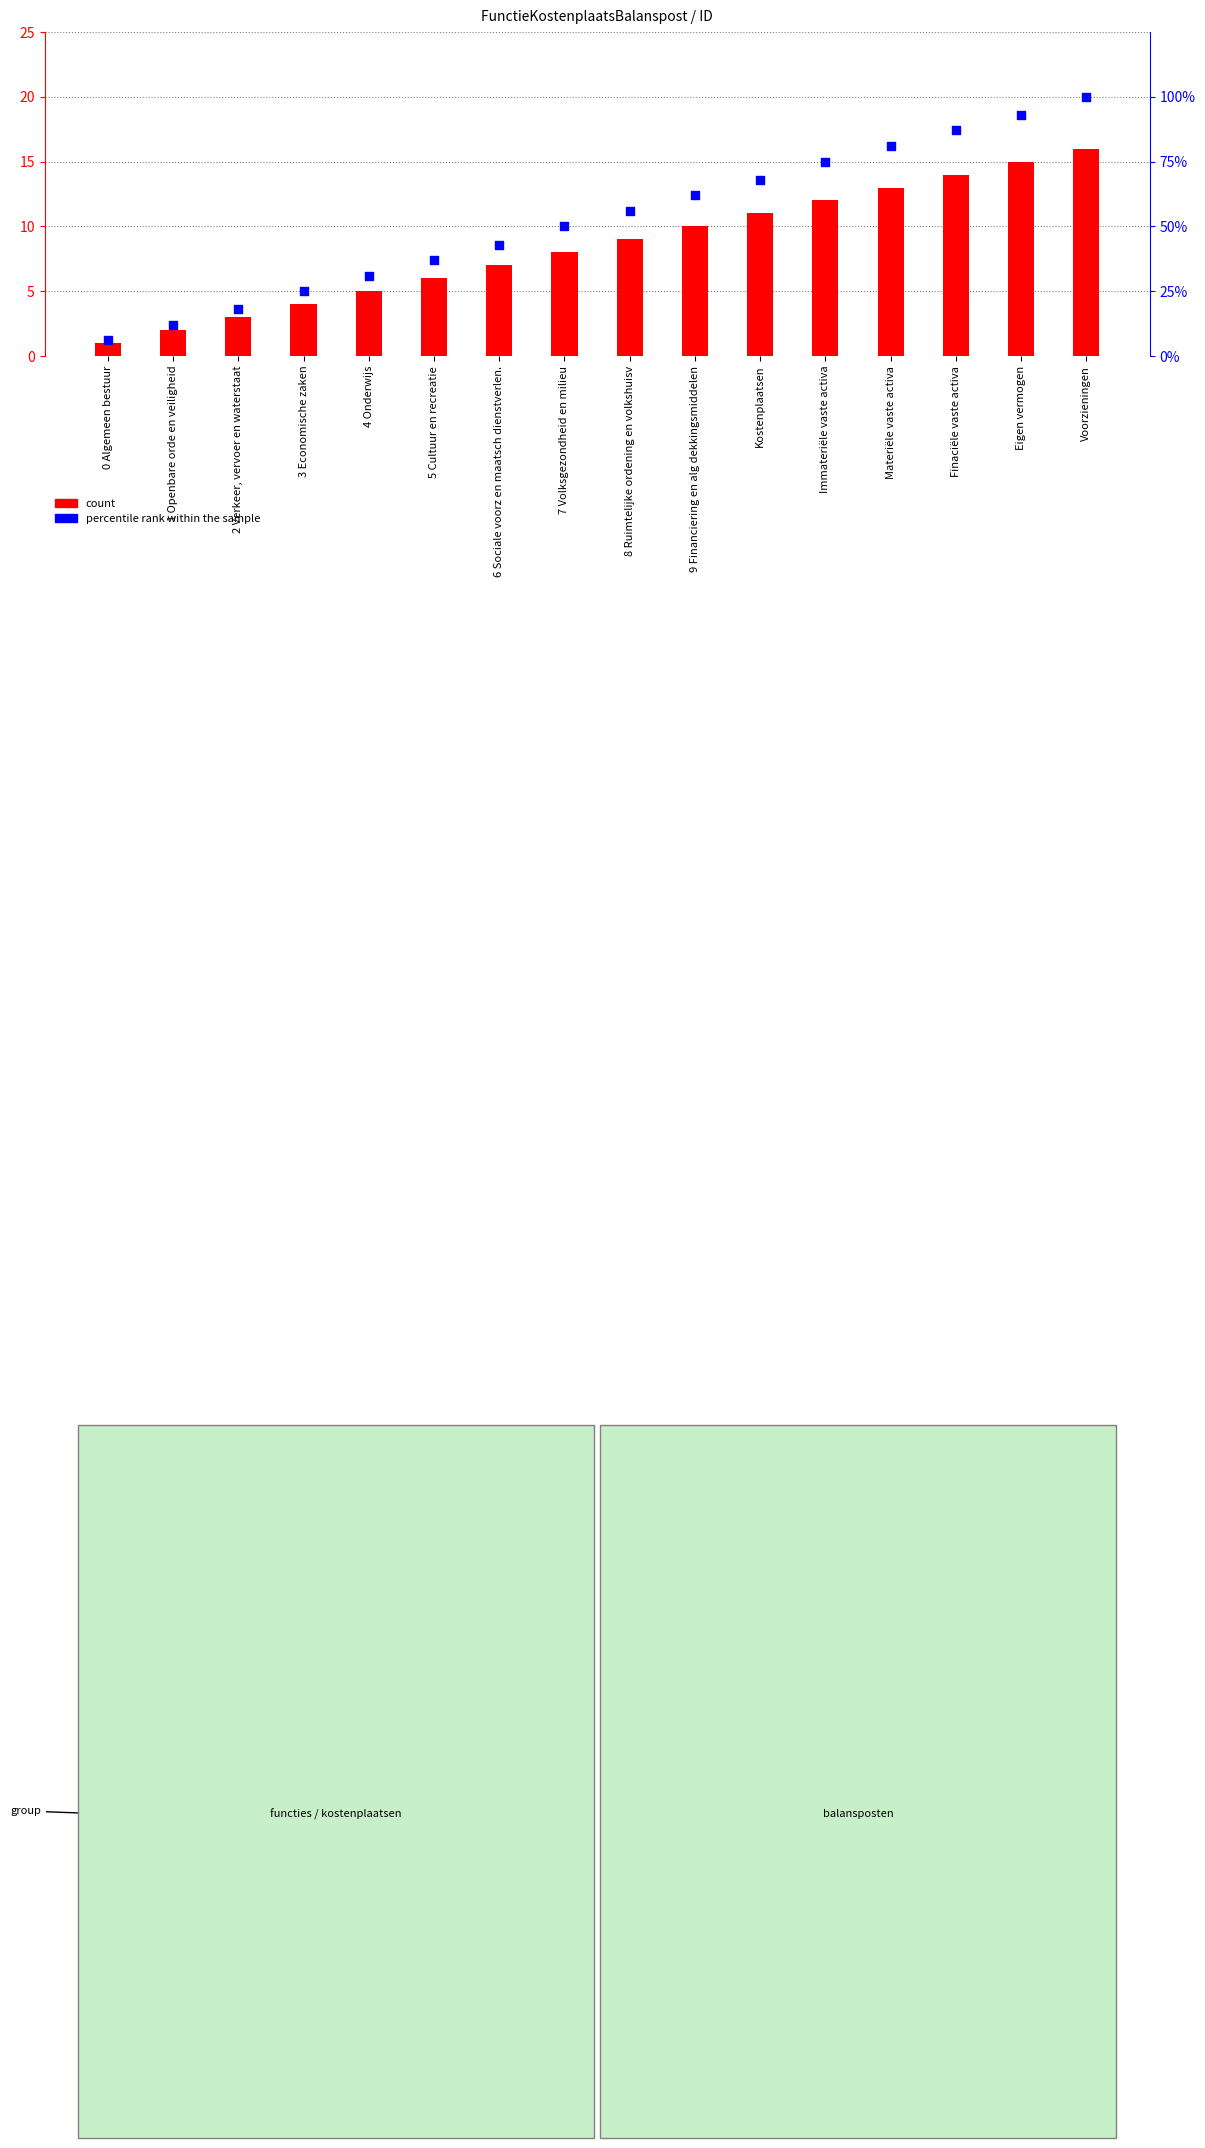

Which series reaches the minimum Y coordinate?

count